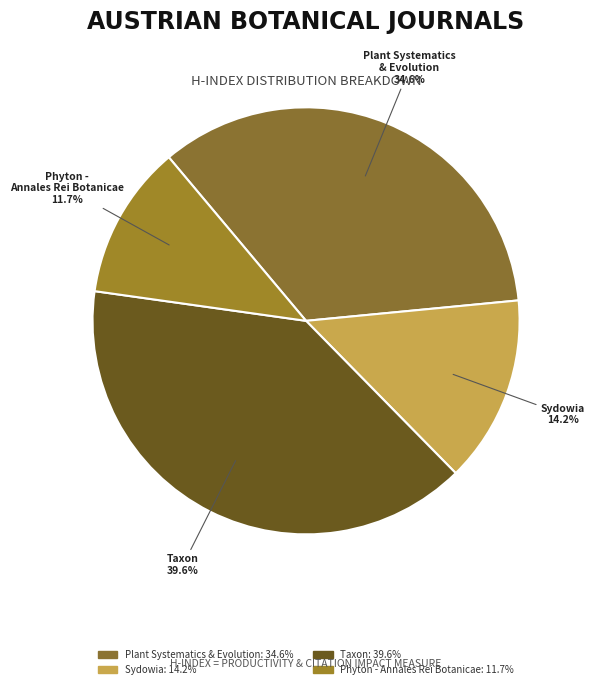

How many segments does this pie chart have?

4